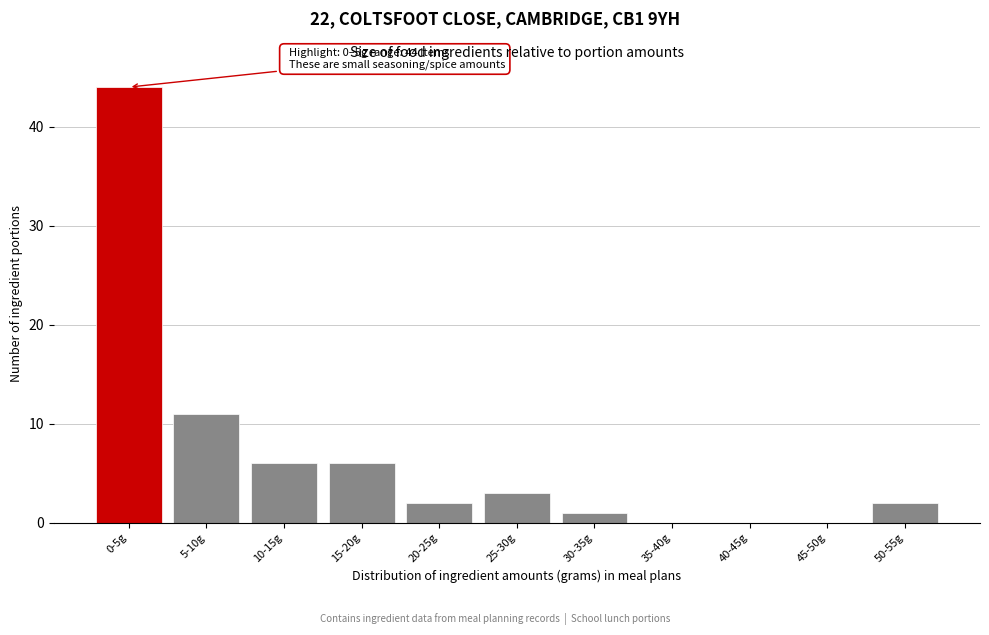

Reading left to right, transcribe all the data shown in this chart.

0-5g=44	5-10g=11	10-15g=6	15-20g=6	20-25g=2	25-30g=3	30-35g=1	35-40g=0	40-45g=0	45-50g=0	50-55g=2